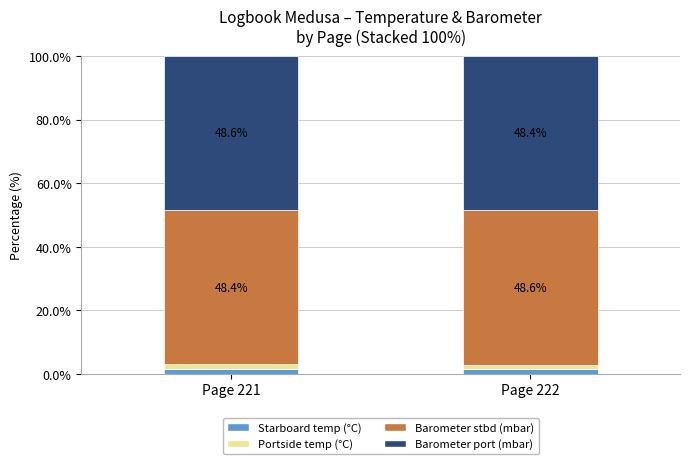

True or false: Starboard temp (°C) has a value of 1.5 at Page 221.

True